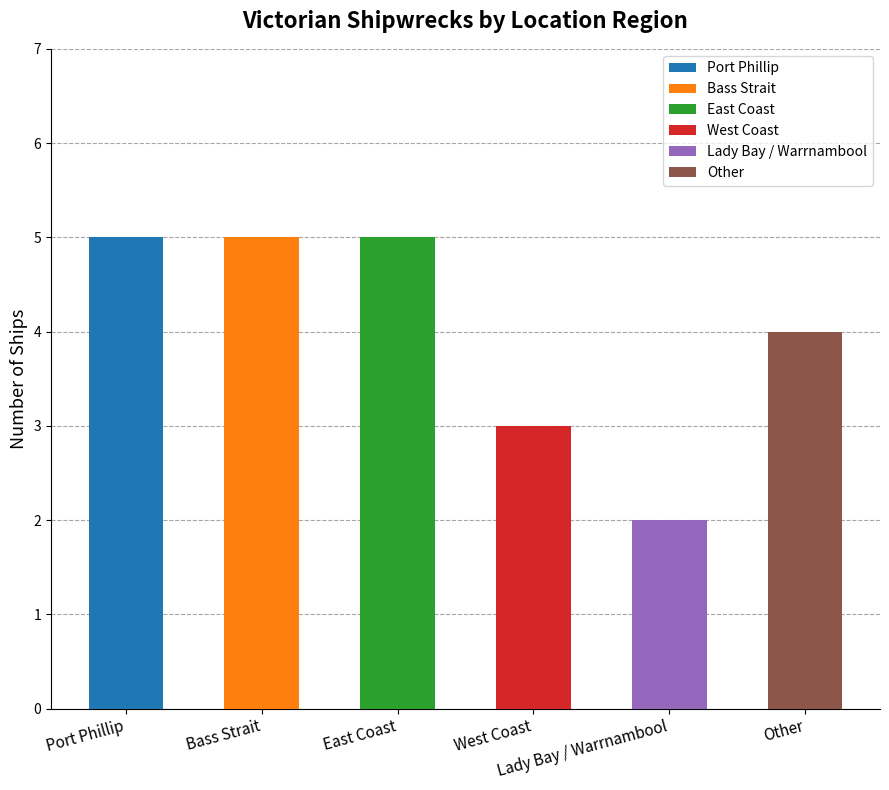

How many data points does each series have?

6